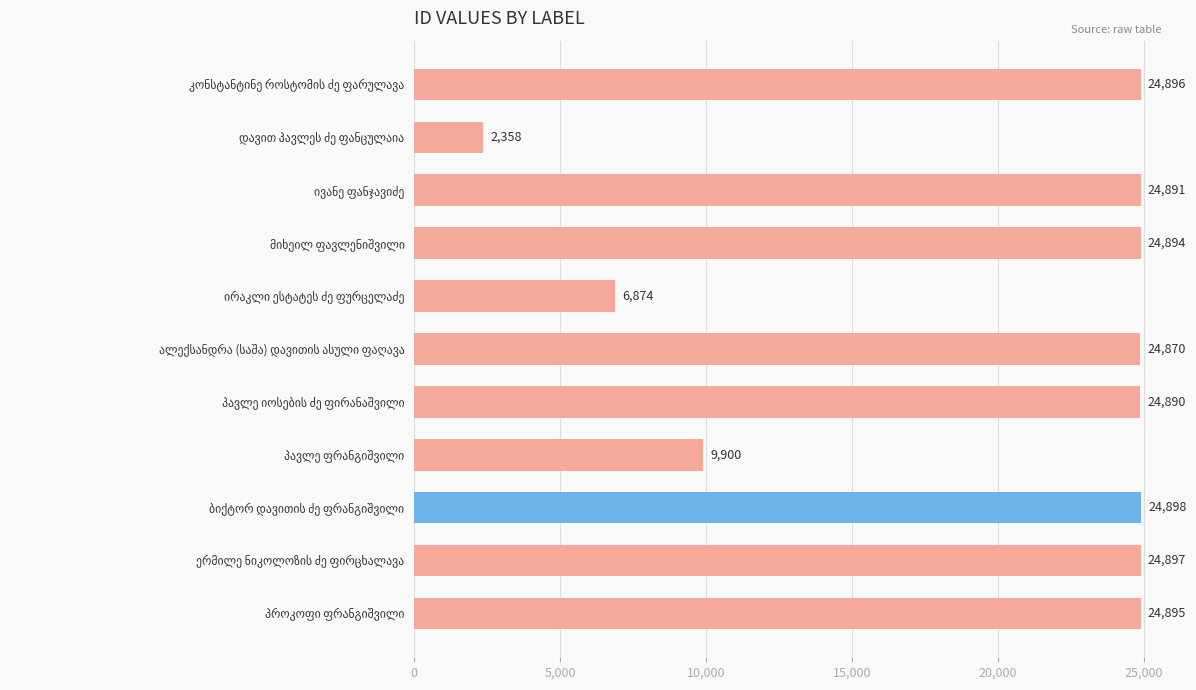

What is the maximum value shown in the chart?

24898